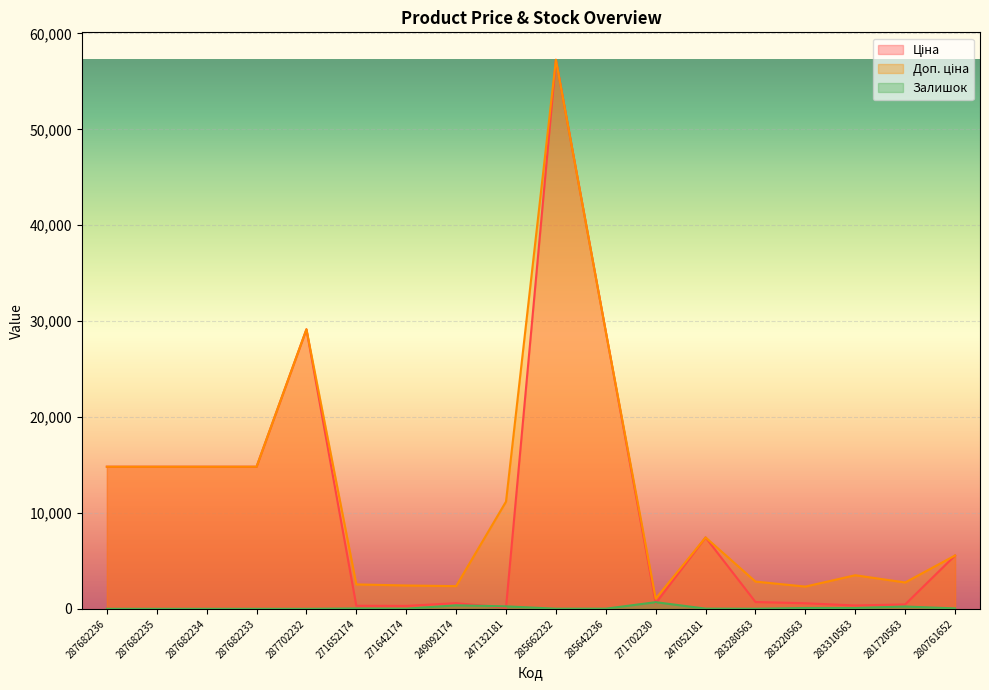

In Ціна, how many points are higher than both neighbors (excluding endpoints)?

4